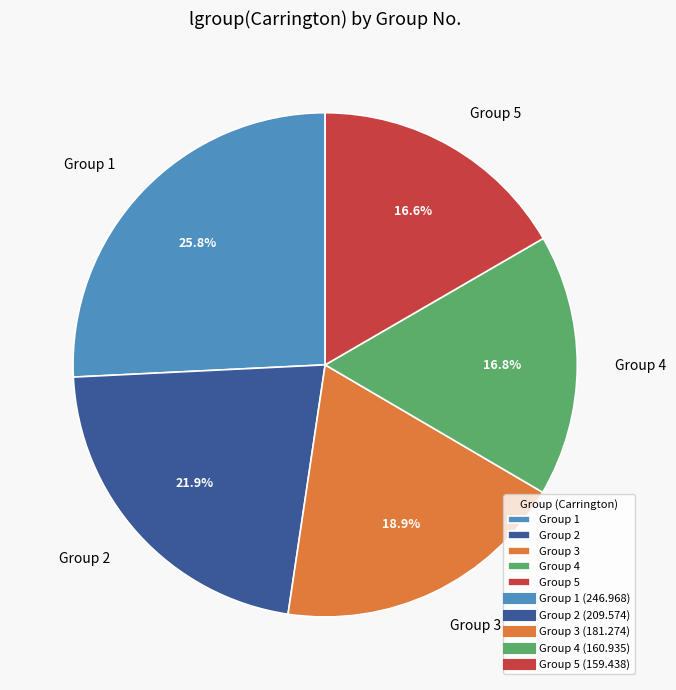

Is there any slice that represents more than half of the pie?

No